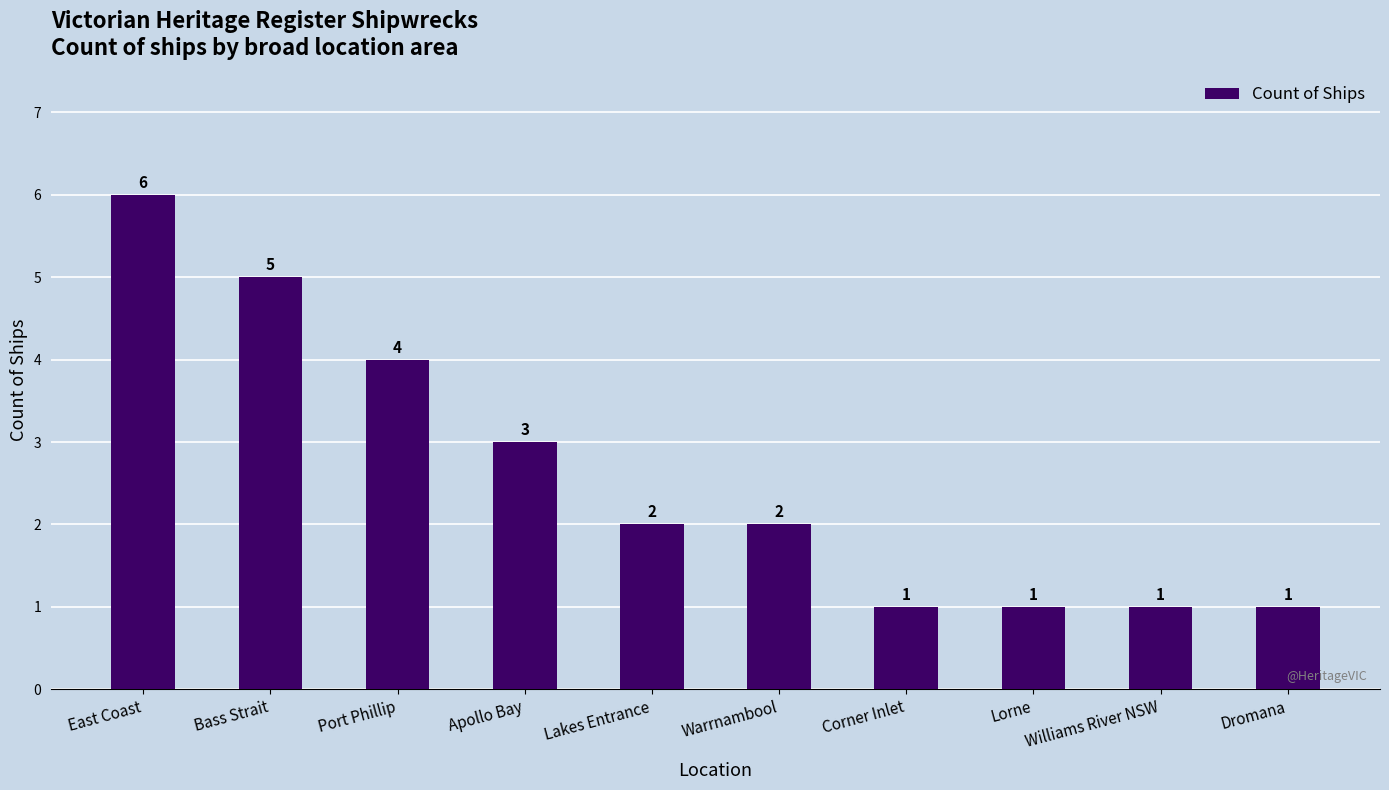

What is the greatest value displayed?

6